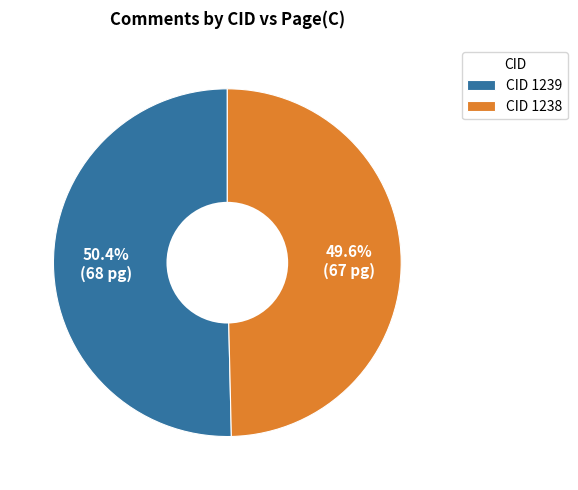

Does any single category account for the majority?

Yes